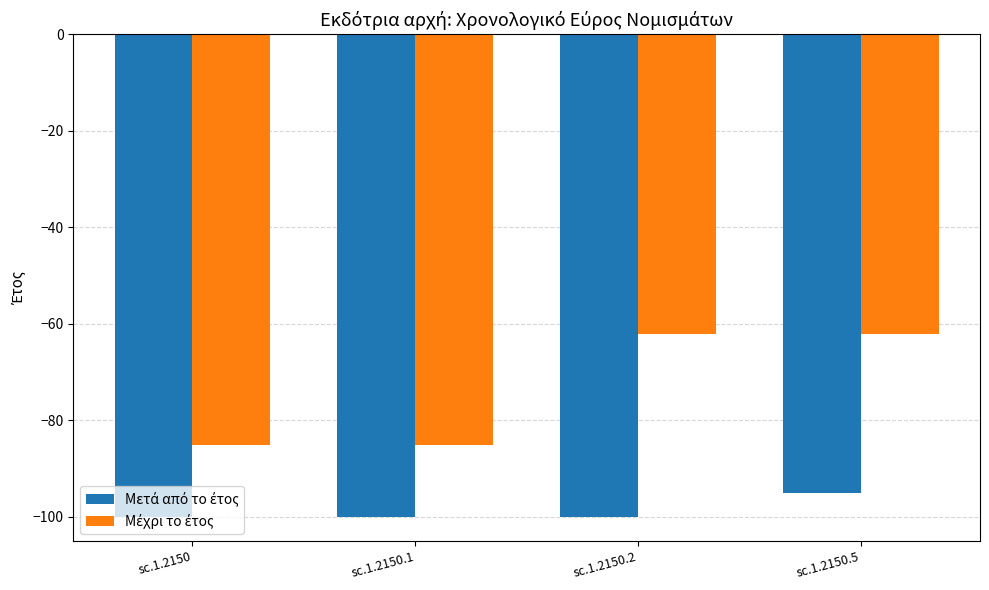

What is the total value across all series at sc.1.2150.2?

-162